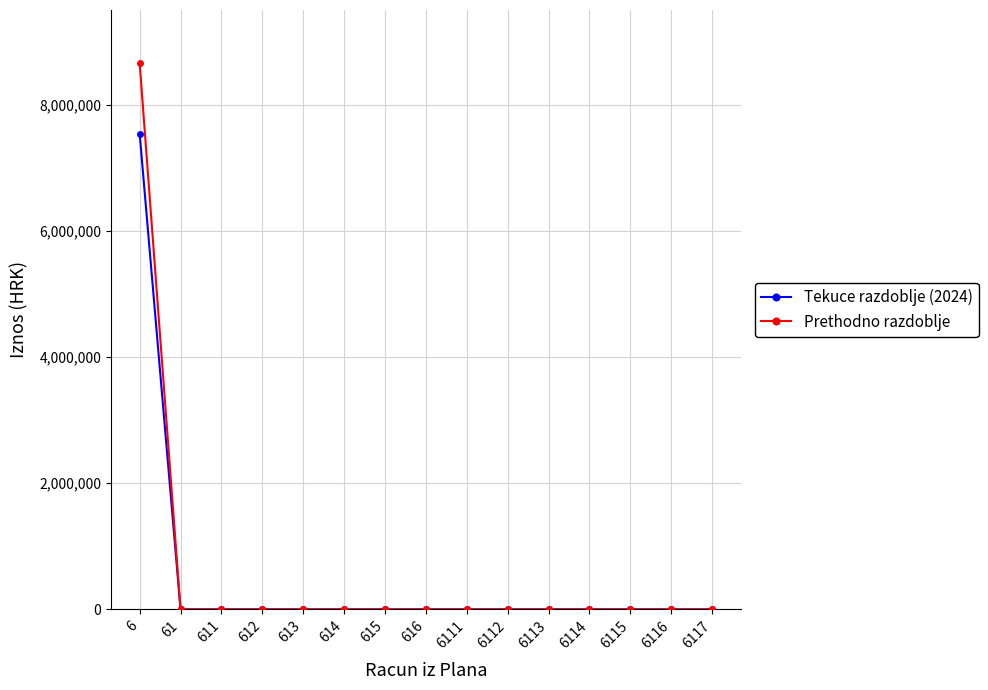

Is it true that Tekuce razdoblje (2024) equals 0 at 613?

True